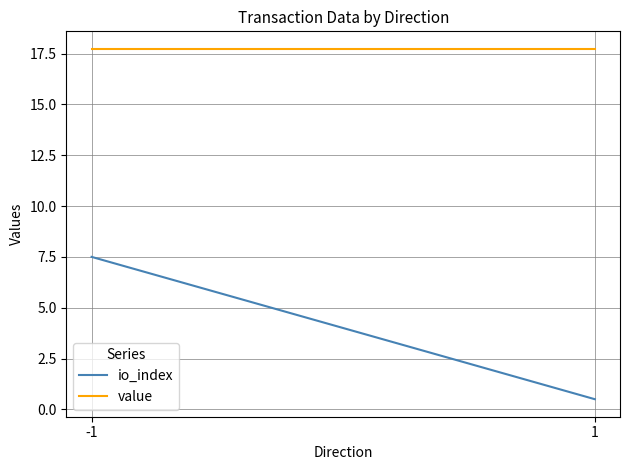

Which series has the largest total across all categories?

value